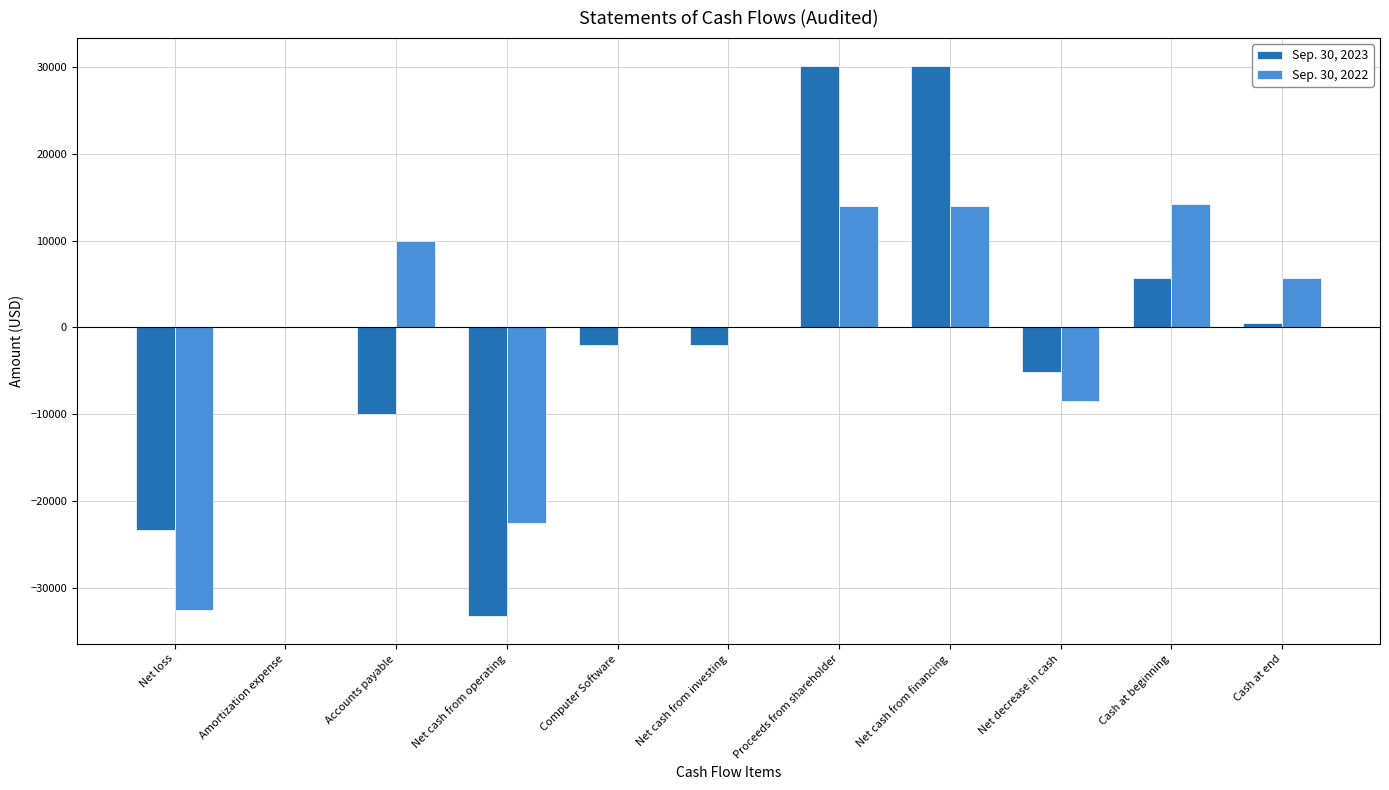

Between Net loss and Accounts payable, which series saw the biggest shift?

Sep. 30, 2022